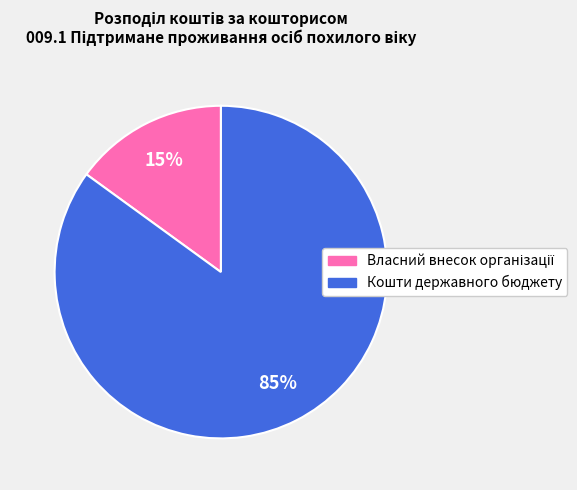

To the nearest percent, what is the difference between the largest and smallest slice percentages?

70%